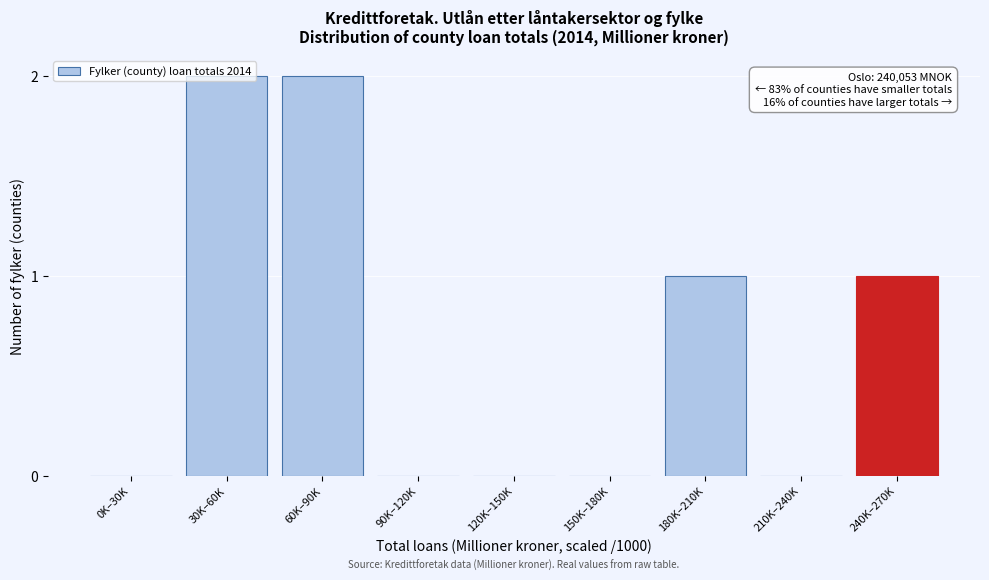

Which has a higher value, 30K–60K or 120K–150K?

30K–60K